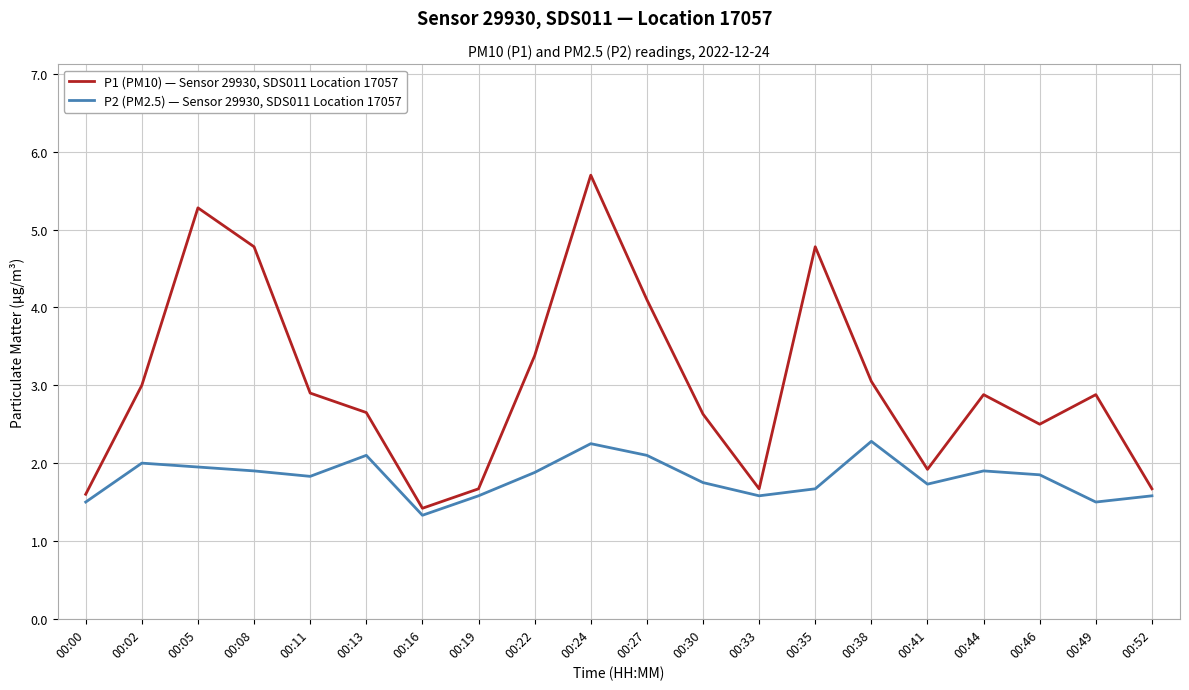

The value of P2 (PM2.5) — Sensor 29930, SDS011 Location 17057 at 00:41 is 1.7. True or false?

True